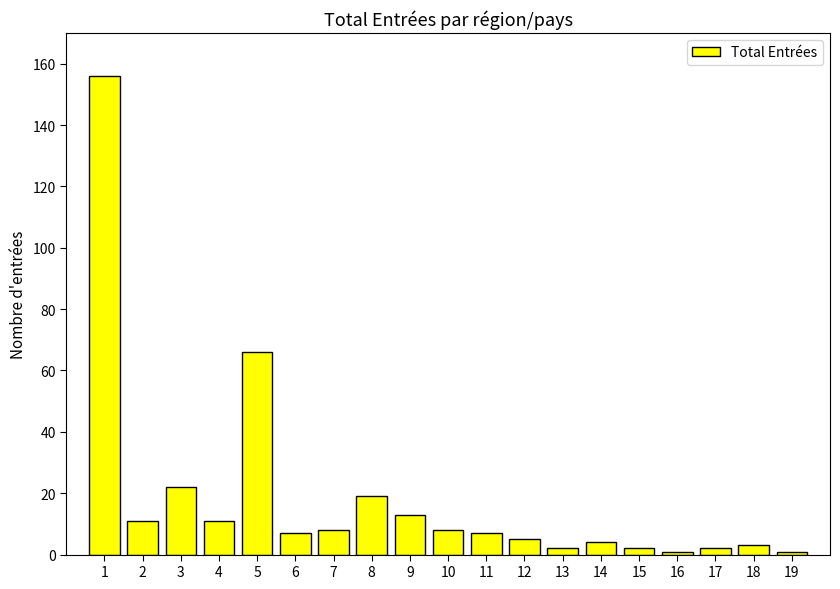

Count the number of categories in the chart.

19